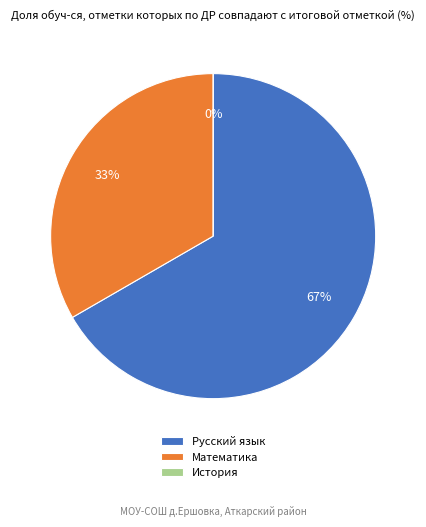

Is there any slice that represents more than half of the pie?

Yes